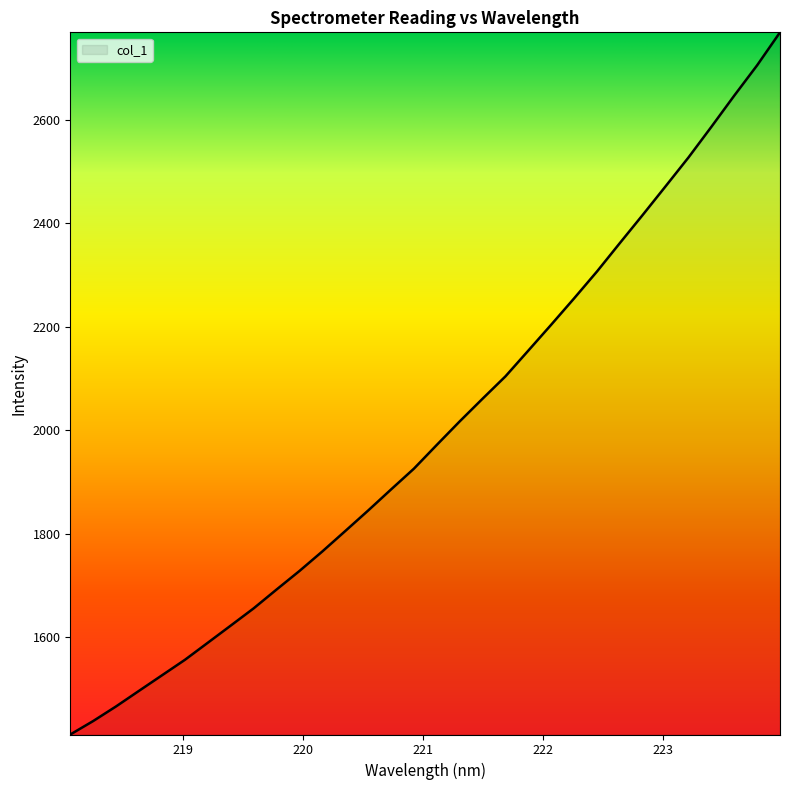

What is the smallest value displayed?

1412.2